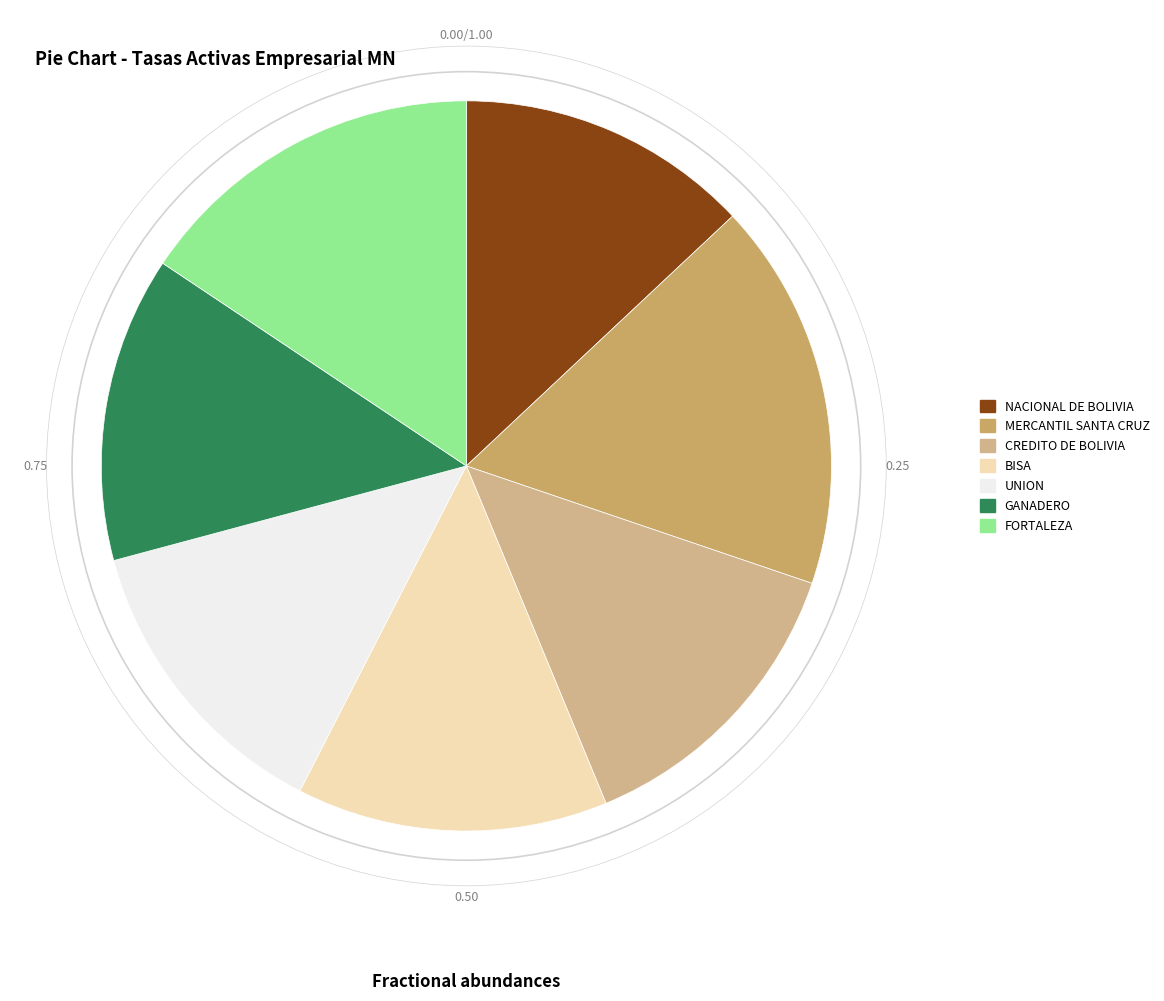

Combined, do UNION and GANADERO account for over 50%?

No